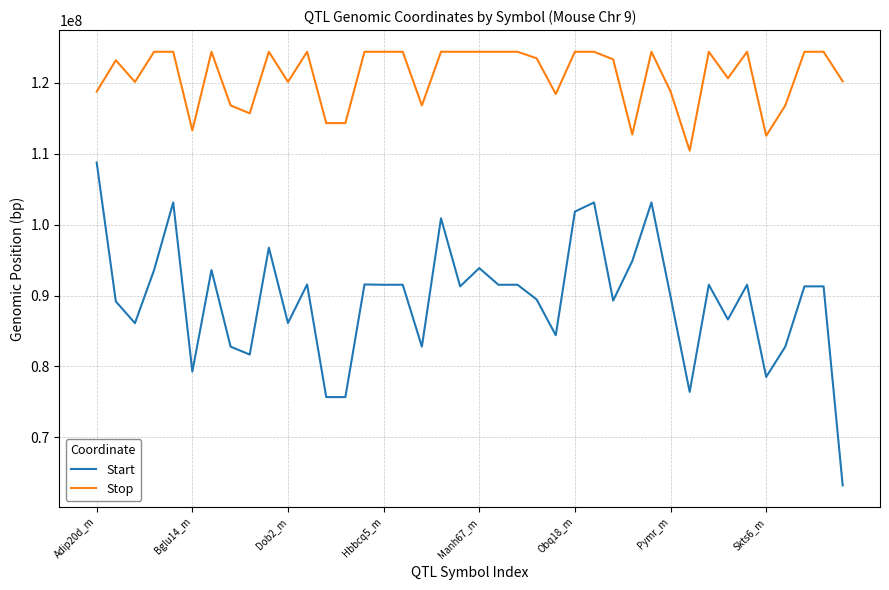

List the series in order of their overall mean, highest first.

Stop, Start